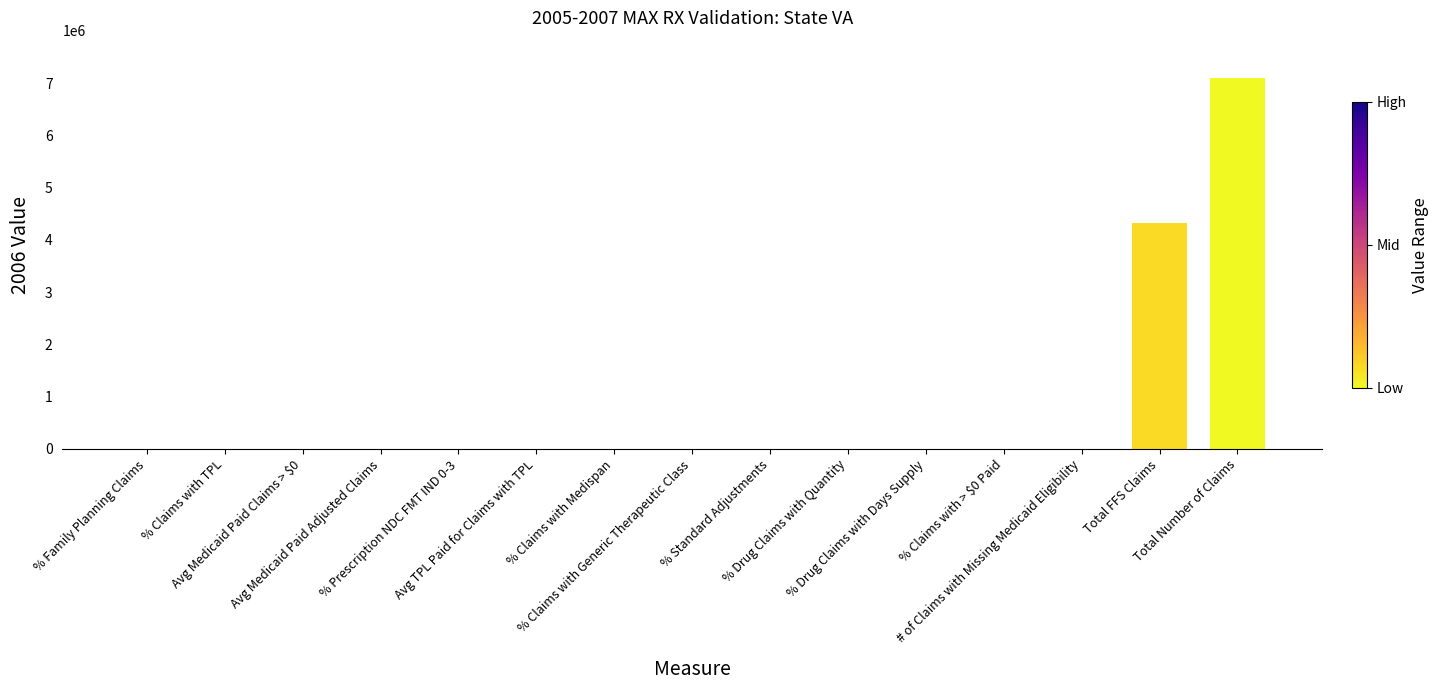

What is the greatest value displayed?

7103762.0